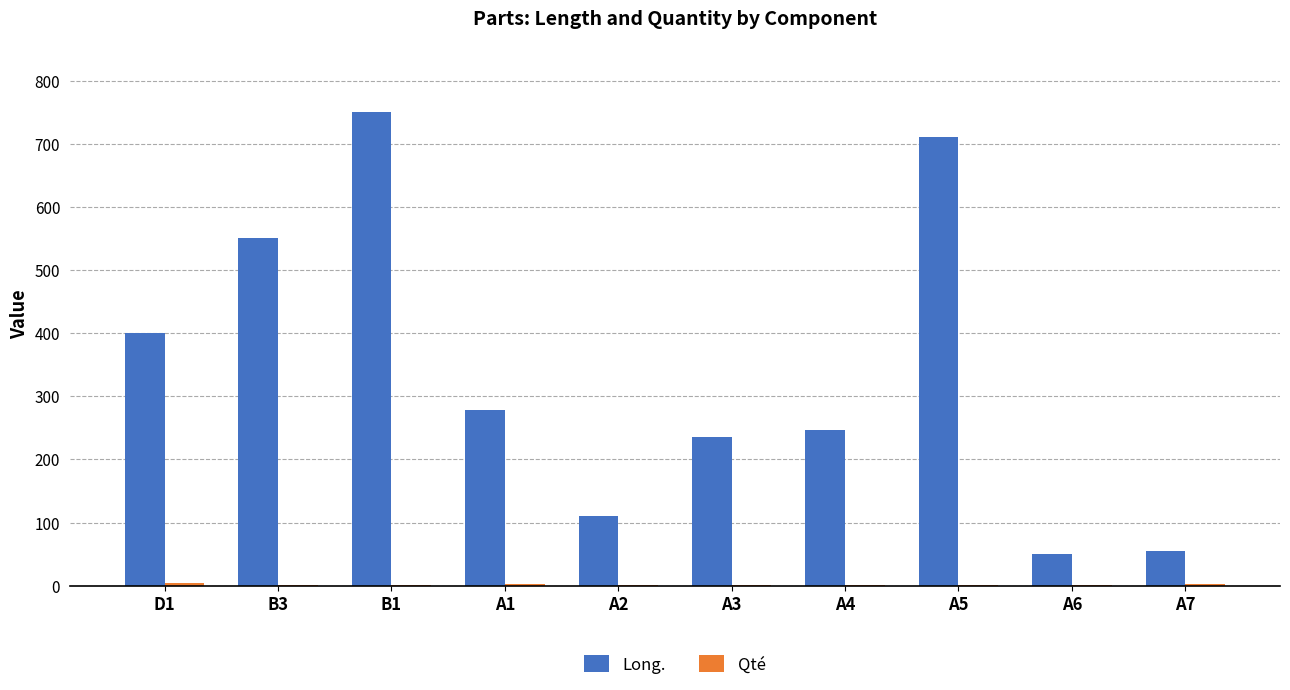

Which series changed the most between B1 and A7?

Long.